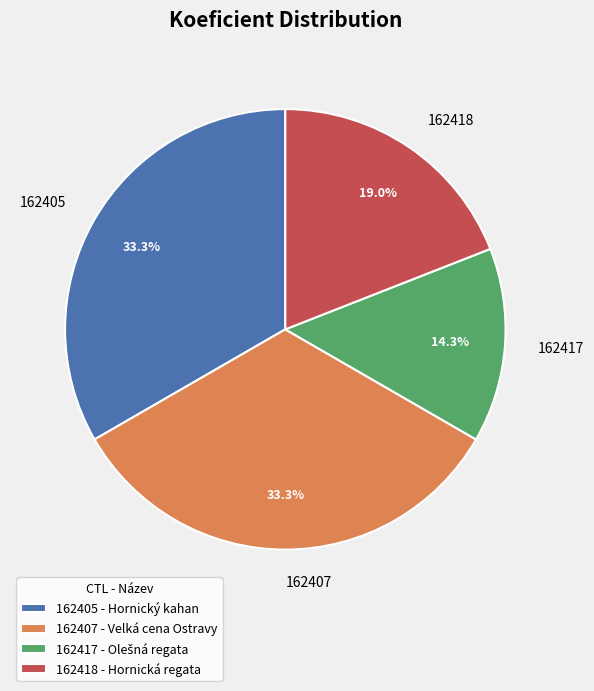

Does any single category account for the majority?

No